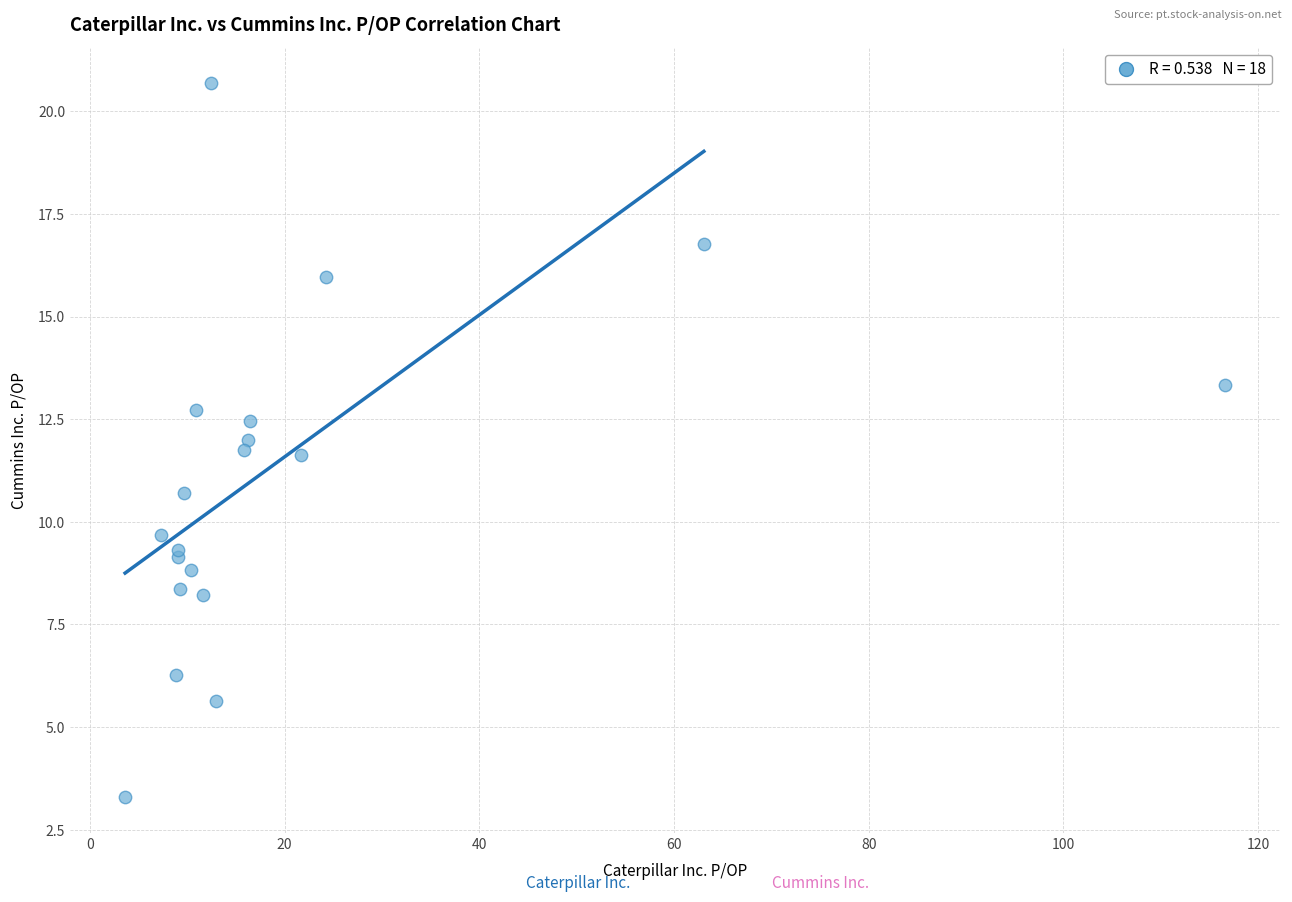

What Y value in the scatter plot is closest to 11?

10.7